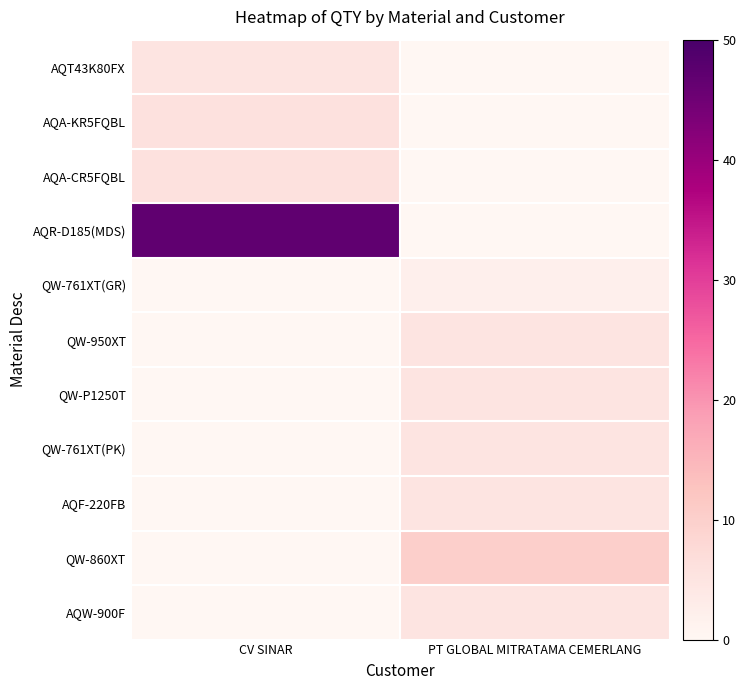

Between CV SINAR and PT GLOBAL MITRATAMA CEMERLANG, which is larger?

CV SINAR